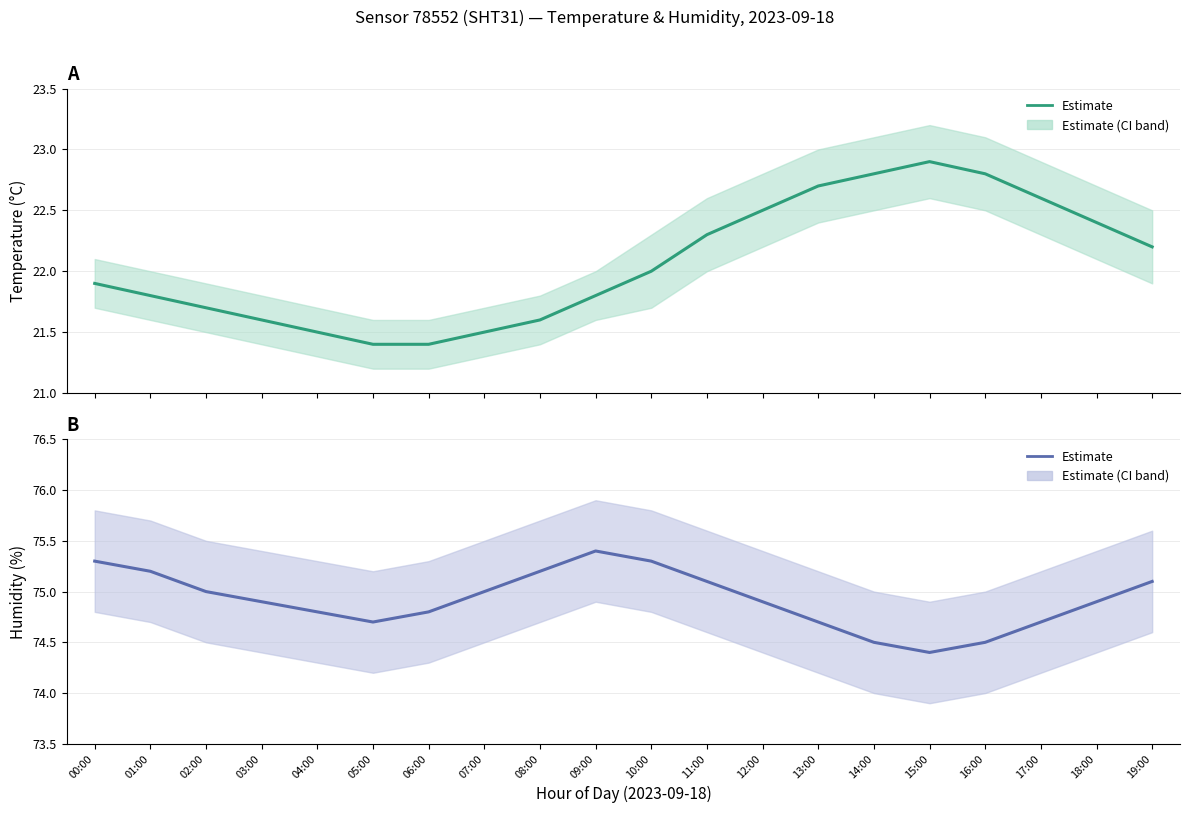

How many interior local peaks does the humidity series have?

1